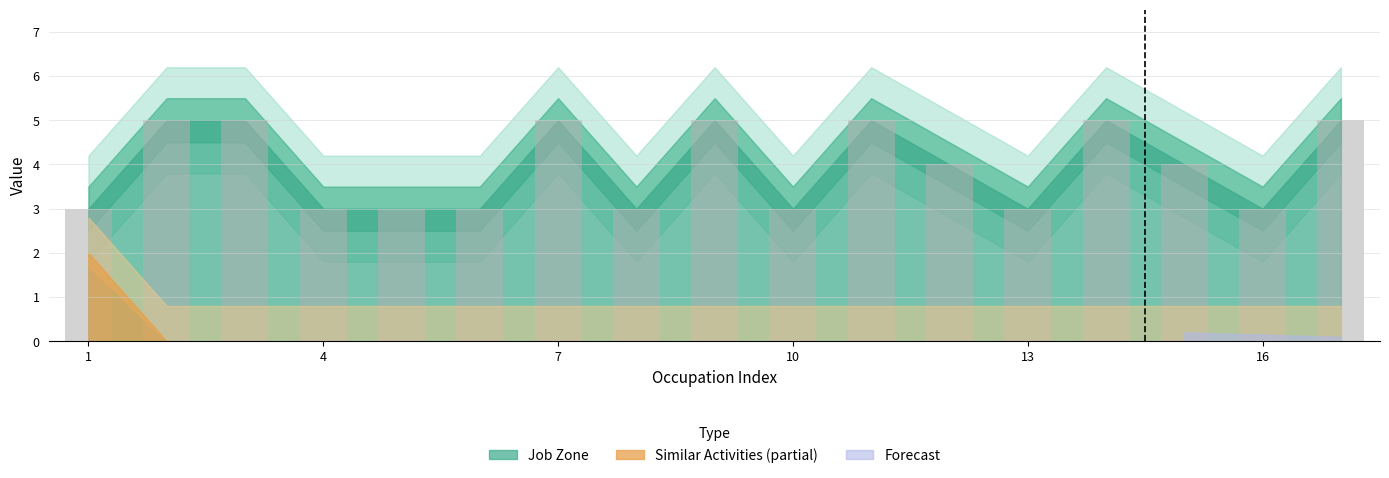

What is the minimum value shown in the chart?

3